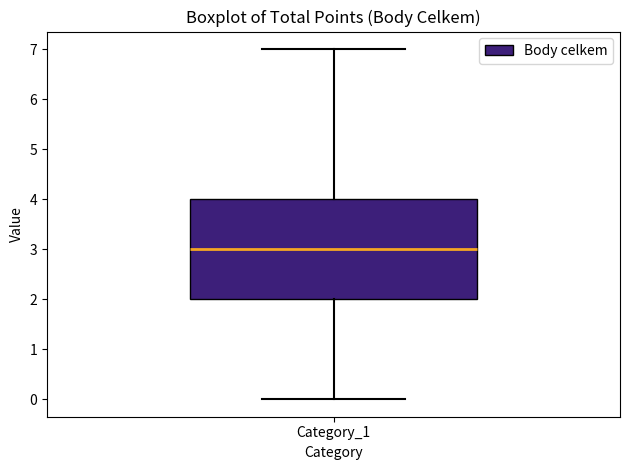

Read this box plot against the y-axis: the position of the median line, the range covered by the box, and the ends of both whiskers. The values are not printed on the chart, so give them approximately, as read against the axis.

median 3, box 2 to 4, whiskers 0 to 7